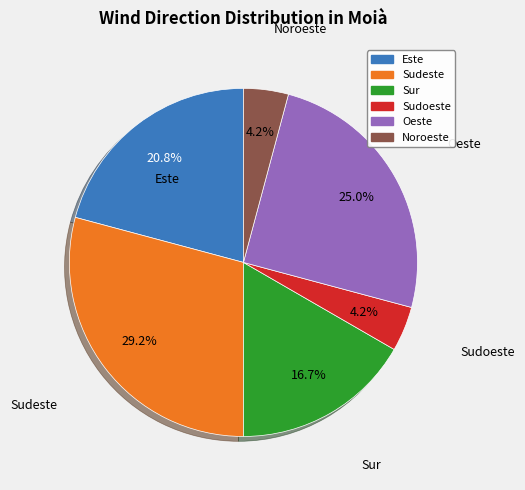

Between Sudoeste and Sudeste, which is larger?

Sudeste